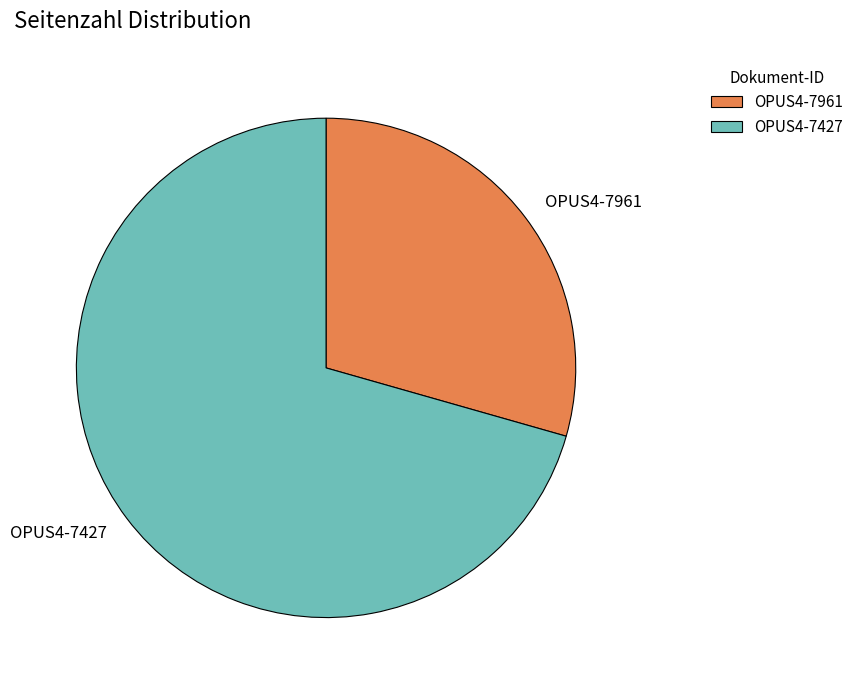

What is the ratio of the value at OPUS4-7961 to the value at OPUS4-7427?

0.4